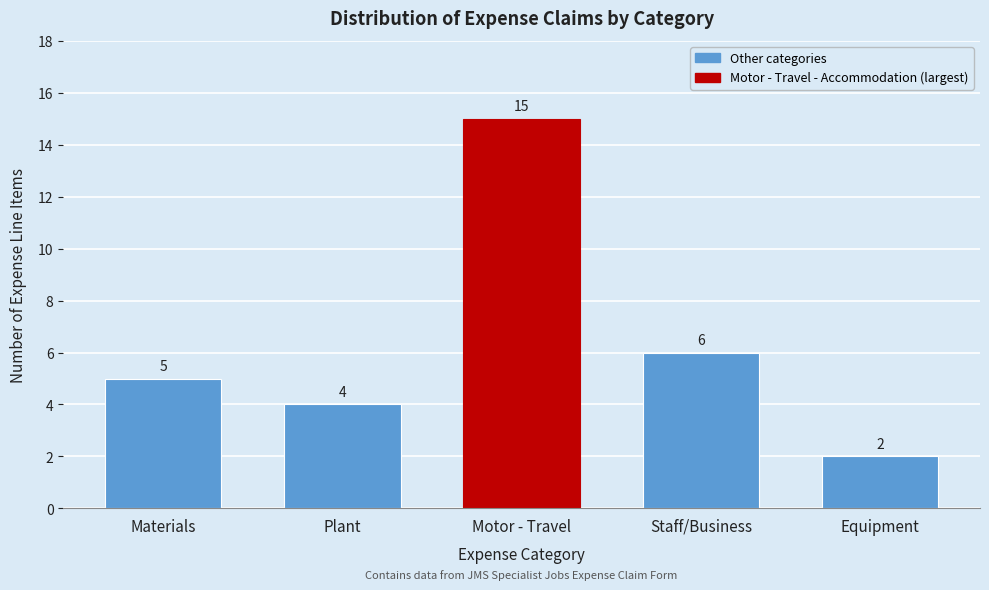

Reading left to right, transcribe all the data shown in this chart.

Materials=5	Plant=4	Motor - Travel=15	Staff/Business=6	Equipment=2